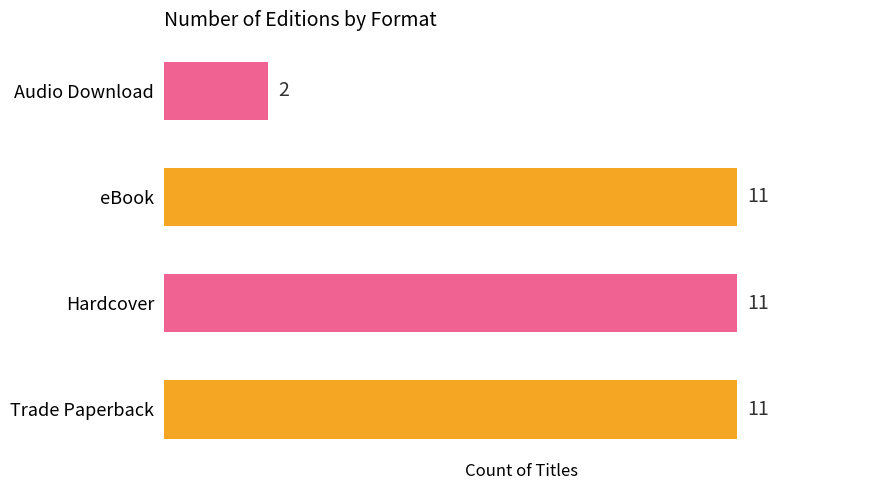

What is the change in value from Trade Paperback to Audio Download?

-9